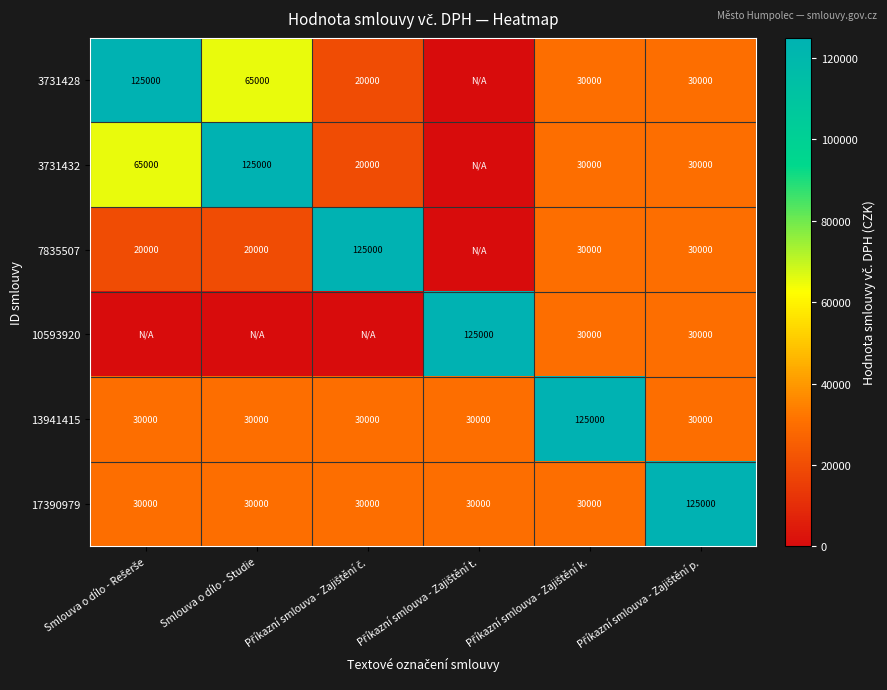

Which has a higher value, Příkazní smlouva - Zajištění č. or Příkazní smlouva - Zajištění p.?

Příkazní smlouva - Zajištění p.